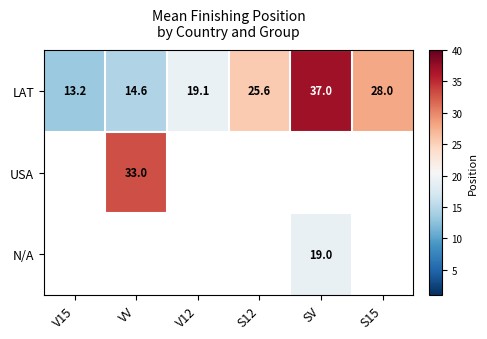

Between V15 and V12, which series saw the biggest shift?

LAT